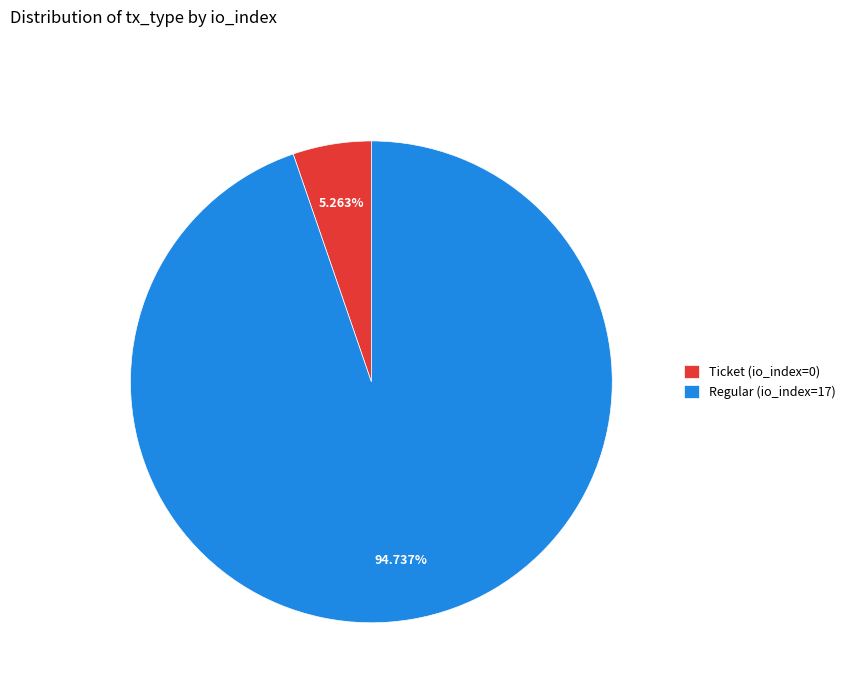

To the nearest percent, what percentage of the pie is Regular (io_index=17)?

95%